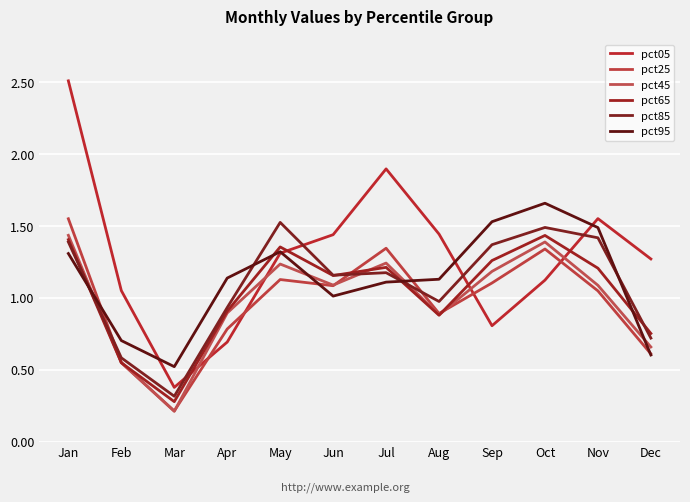

What is the highest value of the pct85 series?

1.5